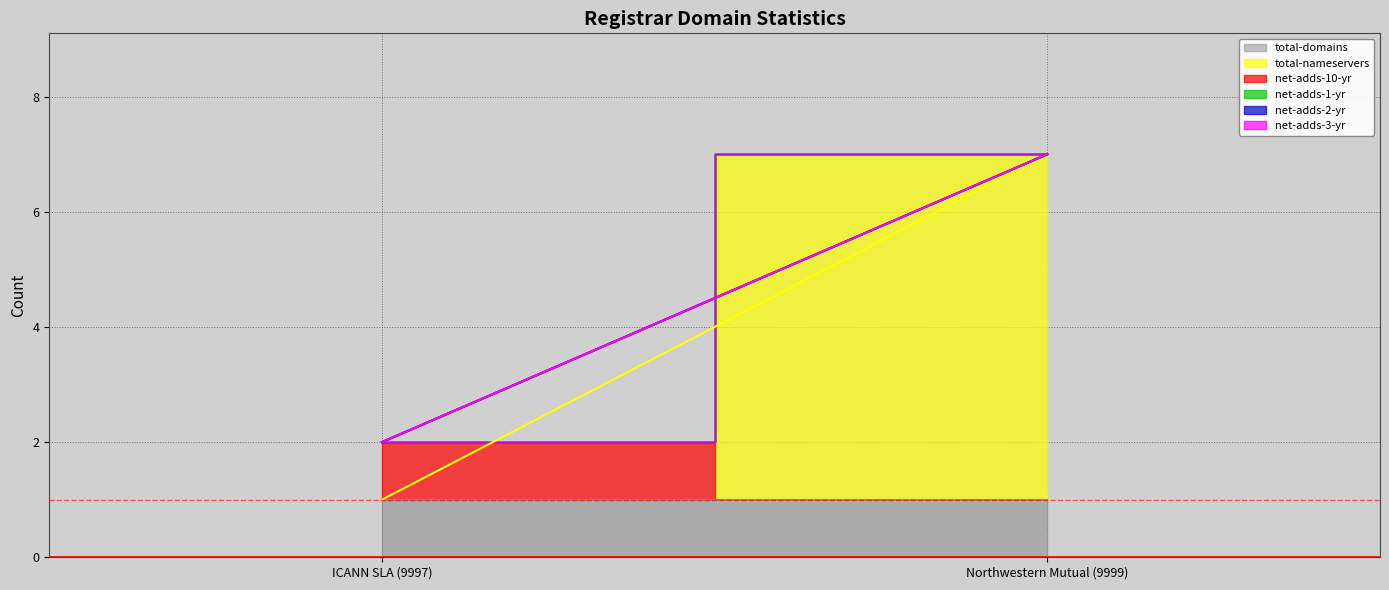

At which category is the sum across all series the highest?

Northwestern Mutual (9999)